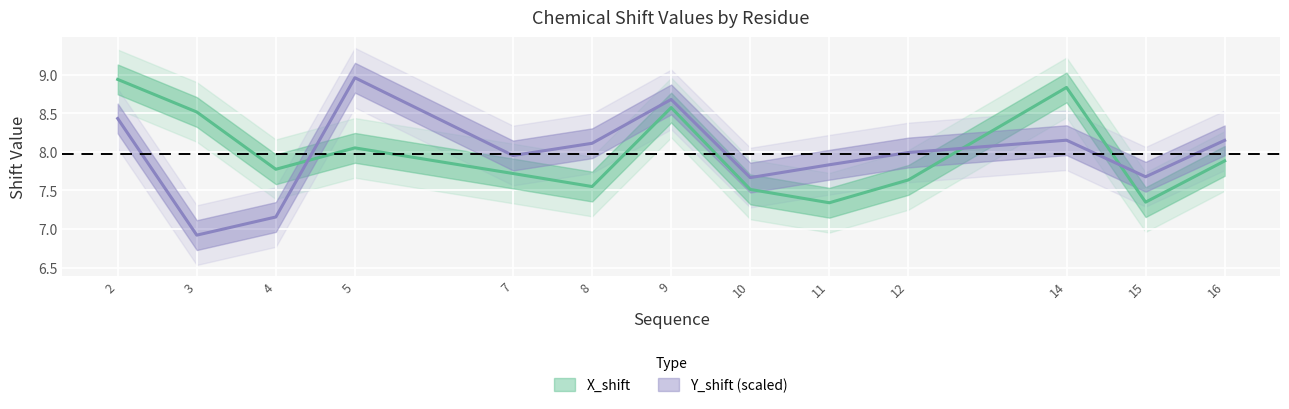

Reading left to right, list all the values displayed in this chart.

X_shift: 8.9	8.5	7.8	8.1	7.7	7.6	8.6	7.5	7.3	7.6	8.8	7.3	7.9
Y_shift: 8.4	6.9	7.2	9.0	8.0	8.1	8.7	7.7	7.8	8.0	8.2	7.7	8.1